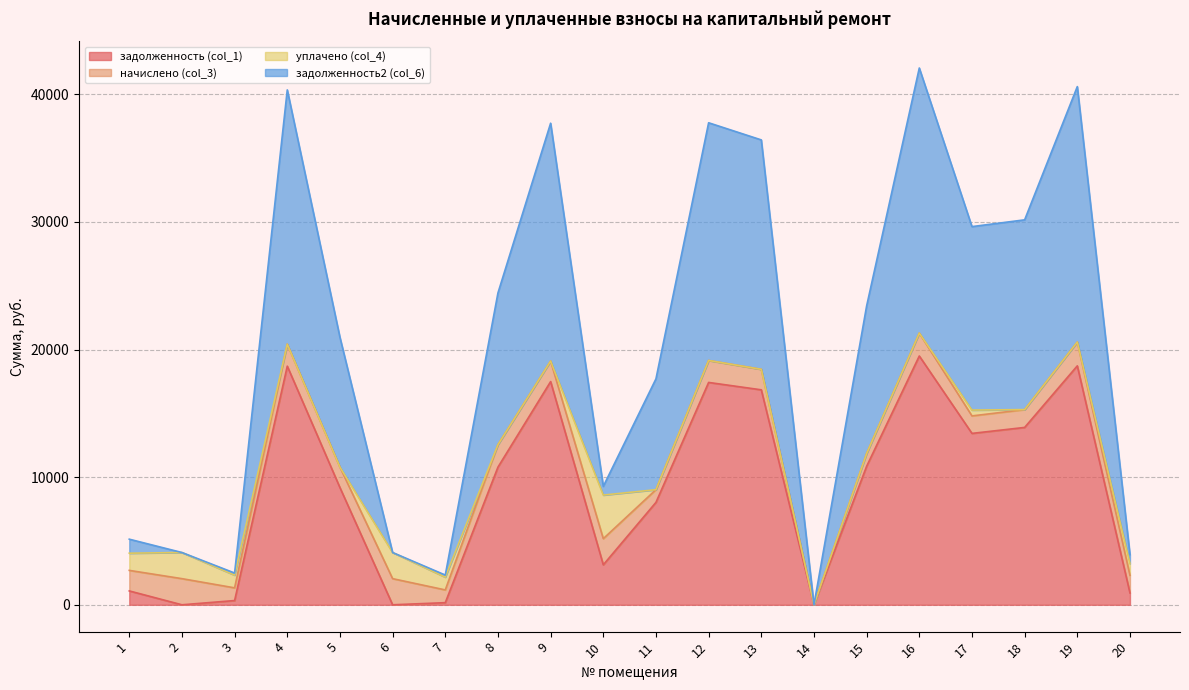

What is the value of the задолженность (col_1) point at the 13th from the left?

16843.3